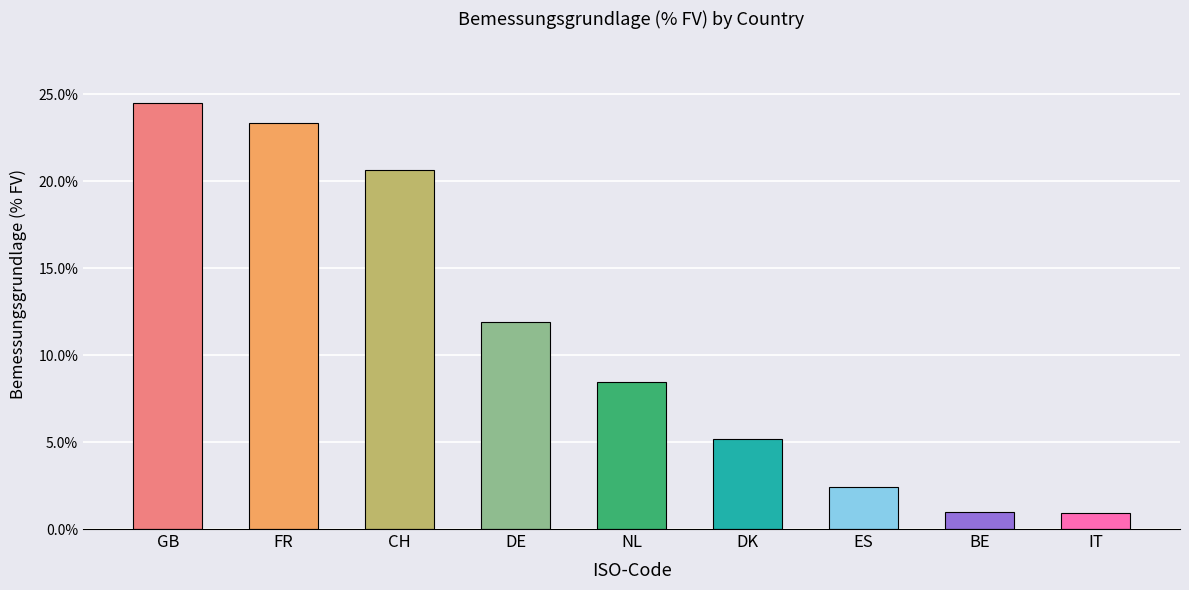

What position from the right is IT?

1